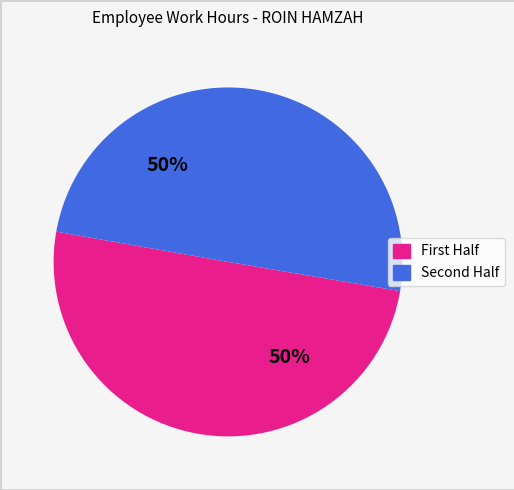

To the nearest percent, what is the average slice percentage?

50%